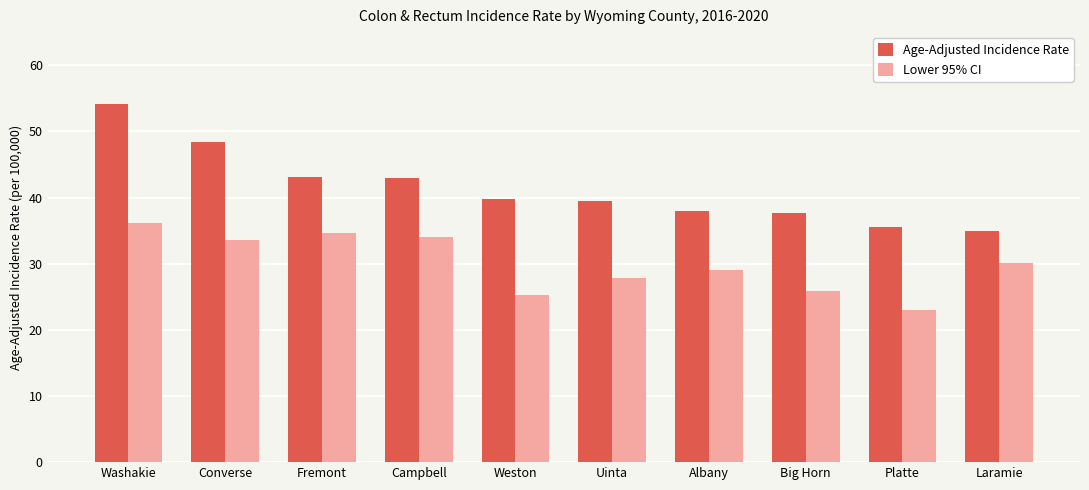

Which series has the widest spread of values?

Age-Adjusted Incidence Rate